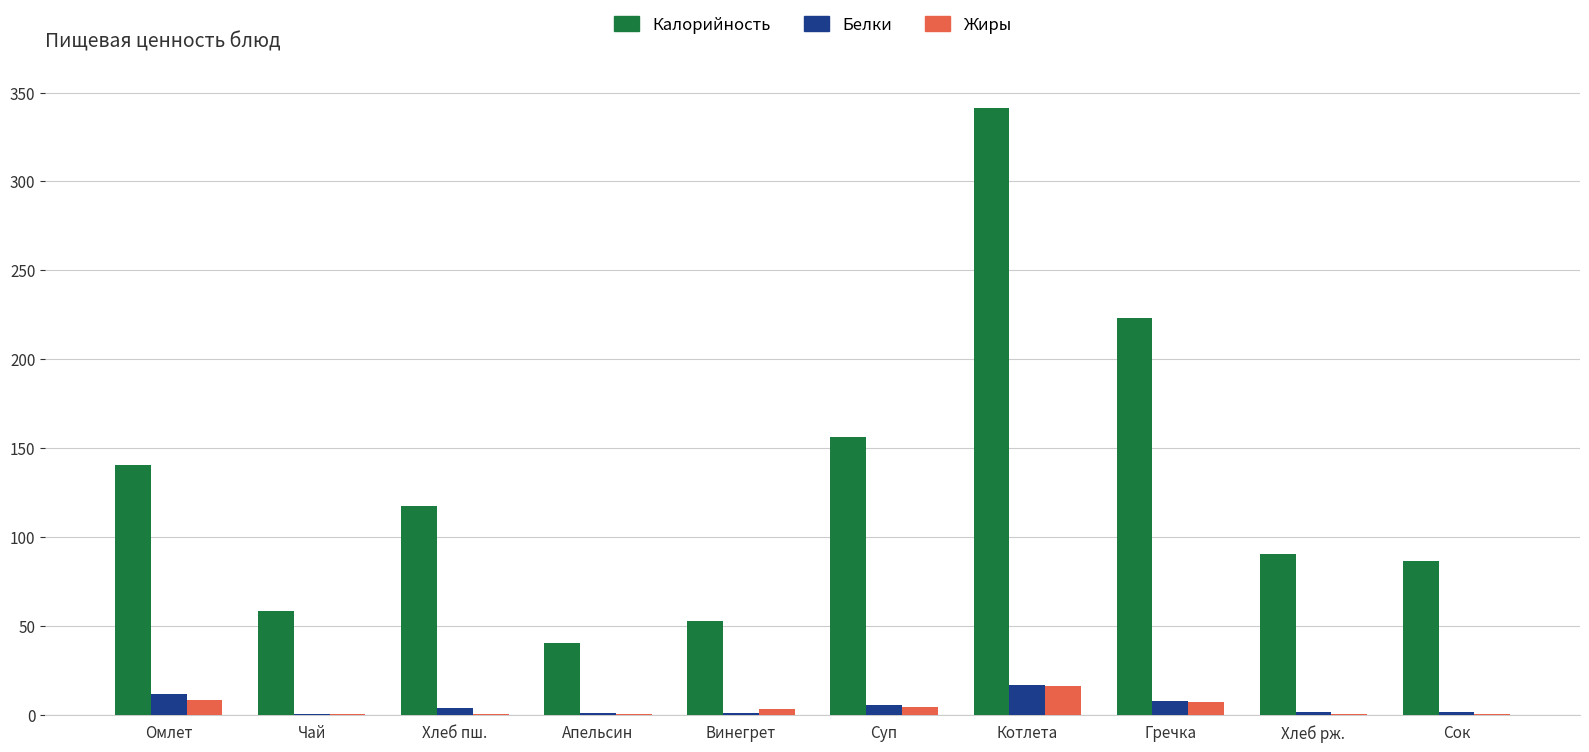

Is the value of Калорийность at Сок greater than the value of Белки at Апельсин?

Yes